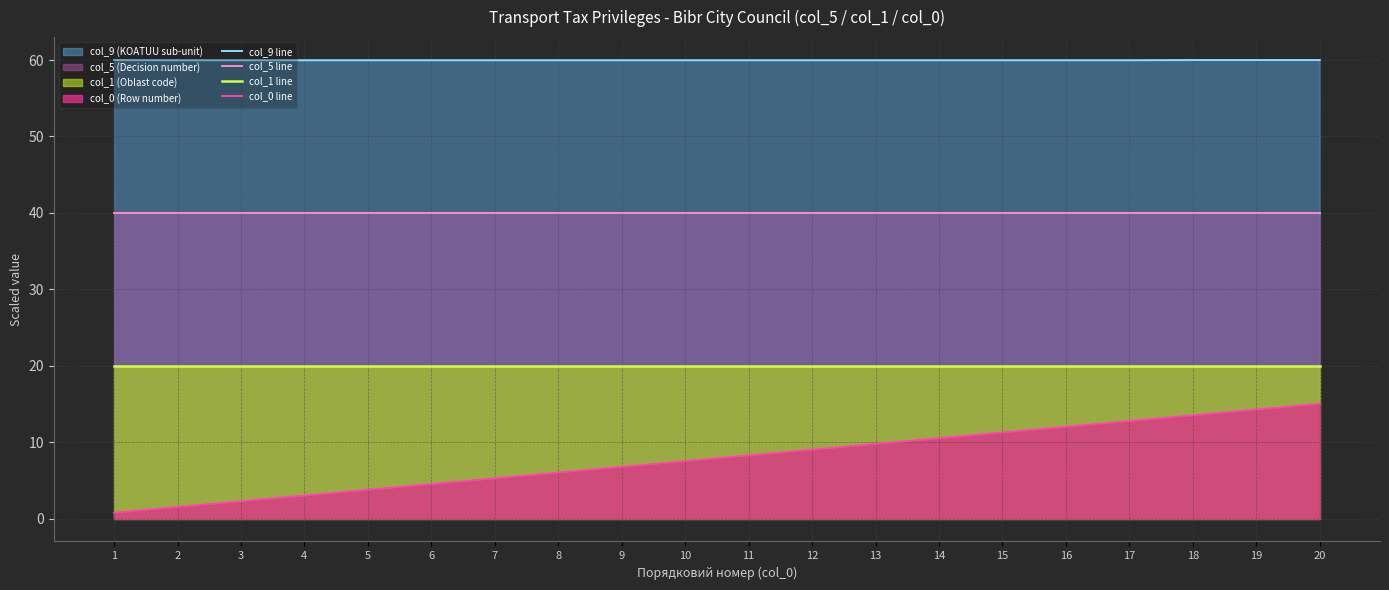

At which label is col_5 line closest to 40?

1